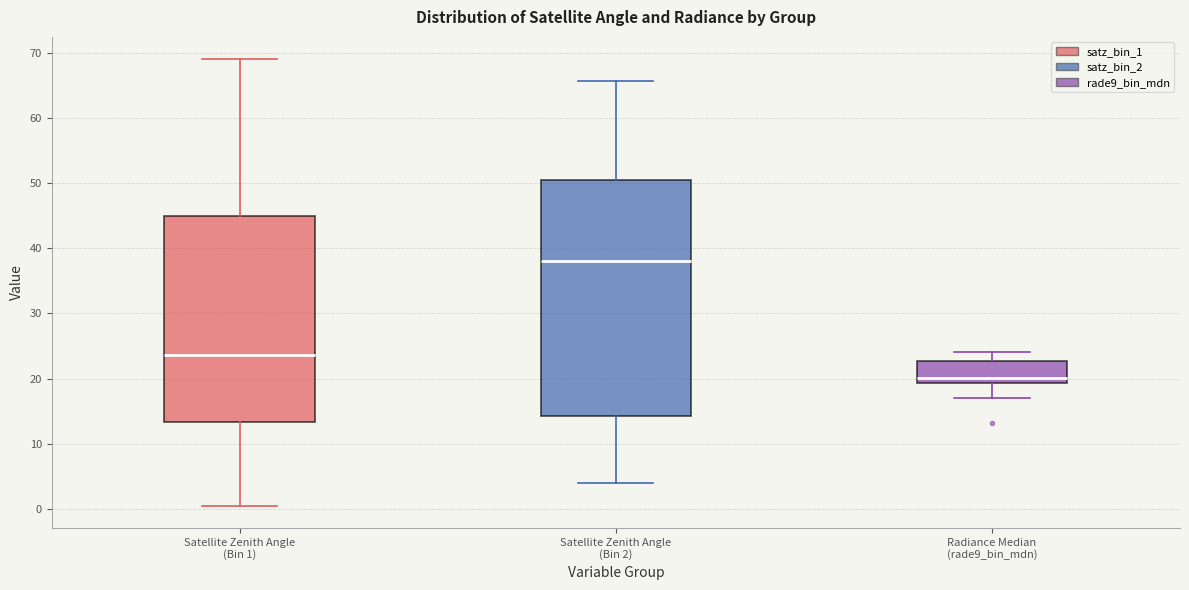

Which box is the tallest, from its lower edge to its upper edge?

Satellite Zenith Angle (Bin 2)